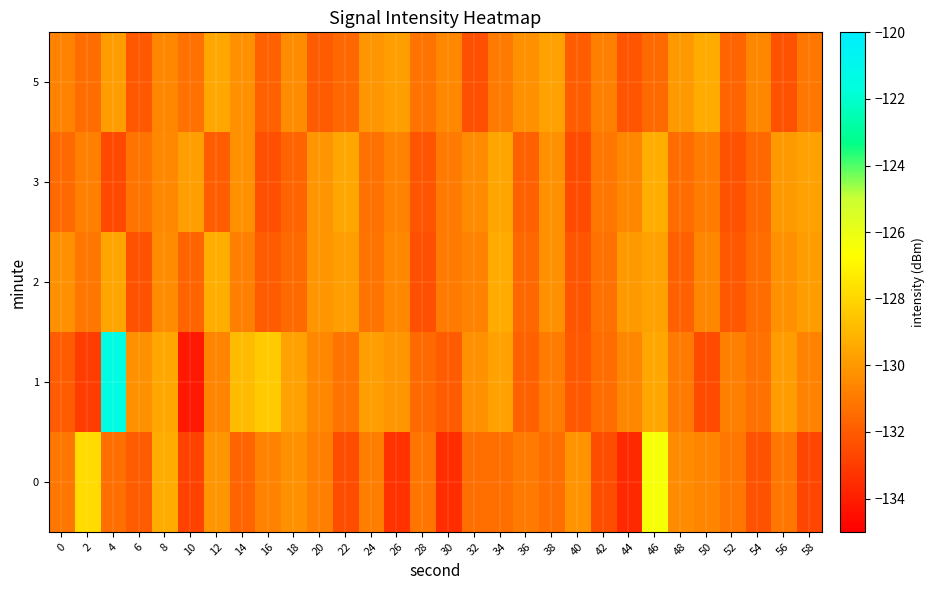

Reading right to left, what are all the values shown in this chart?

0: 58=-132.7	56=-131.1	54=-132.3	52=-131.1	50=-130.7	48=-130.4	46=-126.4	44=-133.6	42=-132.5	40=-130.2	38=-131.3	36=-131.0	34=-131.3	32=-131.3	30=-133.5	28=-131.1	26=-133.3	24=-130.9	22=-132.4	20=-130.8	18=-130.2	16=-130.7	14=-131.7	12=-130.1	10=-132.8	8=-129.3	6=-132.0	4=-131.3	2=-127.8	0=-131.1
1: 58=-130.7	56=-129.9	54=-131.3	52=-130.8	50=-132.5	48=-131.0	46=-129.5	44=-130.6	42=-131.4	40=-132.1	38=-130.9	36=-131.8	34=-129.7	32=-130.3	30=-132.0	28=-131.5	26=-130.1	24=-129.8	22=-131.2	20=-130.5	18=-129.7	16=-128.4	14=-128.9	12=-130.6	10=-134.2	8=-129.5	6=-130.2	4=-121.5	2=-133.0	0=-132.0
2: 58=-129.9	56=-130.2	54=-131.4	52=-132.1	50=-130.6	48=-131.8	46=-129.7	44=-130.0	42=-131.3	40=-132.2	38=-130.3	36=-131.6	34=-129.4	32=-130.7	30=-131.0	28=-132.4	26=-130.5	24=-131.2	22=-129.8	20=-130.1	18=-131.5	16=-132.0	14=-130.8	12=-129.3	10=-131.7	8=-130.4	6=-132.3	4=-129.6	2=-131.1	0=-130.2
3: 58=-129.7	56=-130.0	54=-131.6	52=-132.3	50=-130.9	48=-131.4	46=-129.3	44=-130.6	42=-131.1	40=-132.5	38=-130.2	36=-131.8	34=-129.6	32=-130.4	30=-131.0	28=-132.2	26=-130.7	24=-131.3	22=-129.5	20=-130.1	18=-131.7	16=-132.4	14=-130.3	12=-131.9	10=-129.8	8=-130.5	6=-131.2	4=-132.6	2=-130.8	0=-131.5
5: 58=-131.1	56=-132.3	54=-130.6	52=-131.7	50=-129.4	48=-130.0	46=-131.5	44=-132.2	42=-130.8	40=-131.9	38=-129.7	36=-130.3	34=-131.0	32=-132.4	30=-130.5	28=-131.2	26=-129.8	24=-130.1	22=-131.6	20=-132.0	18=-130.4	16=-131.8	14=-130.2	12=-129.5	10=-131.3	8=-130.6	6=-132.1	4=-129.9	2=-131.4	0=-130.7